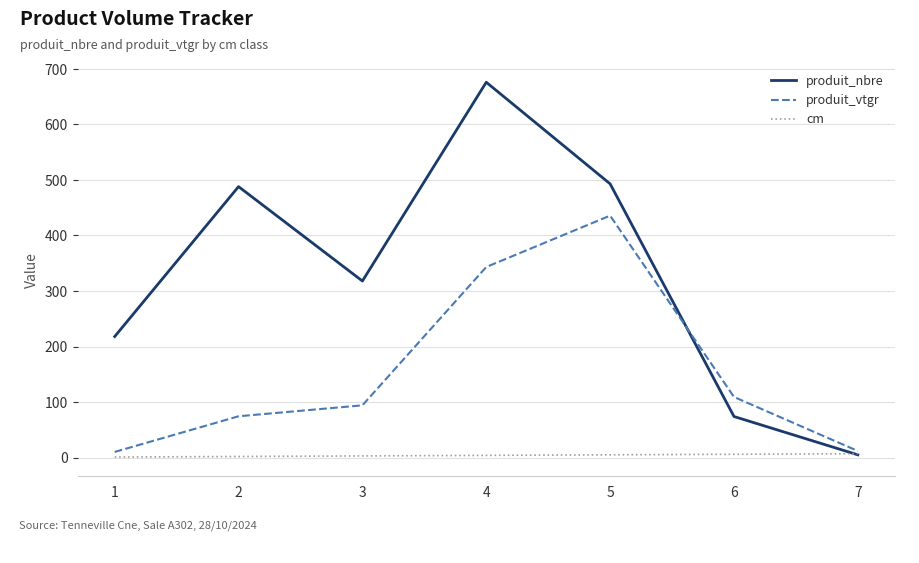

List the series in order of their overall mean, lowest first.

cm, produit_vtgr, produit_nbre